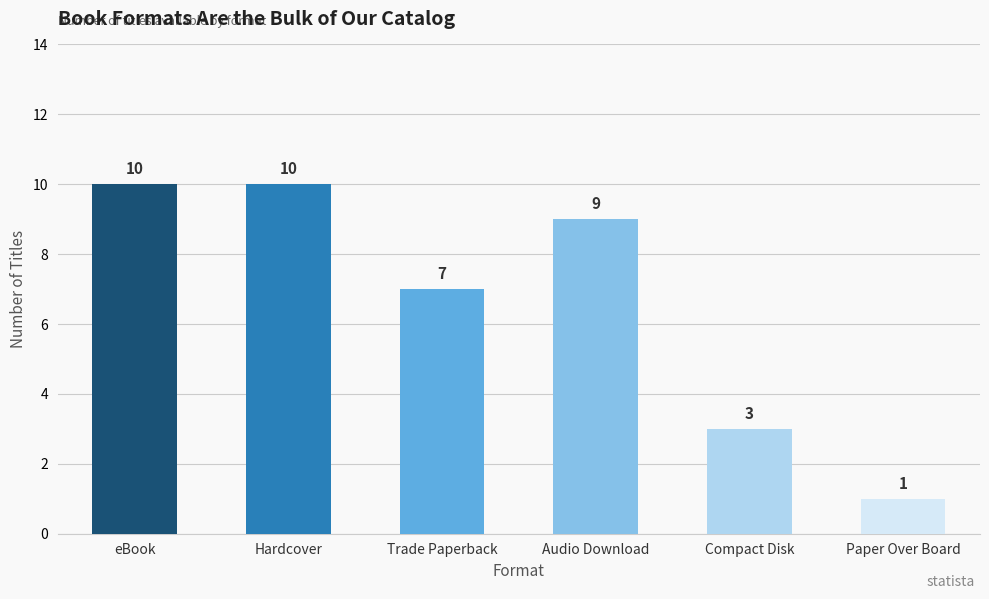

Reading right to left, list all the values displayed in this chart.

1	3	9	7	10	10